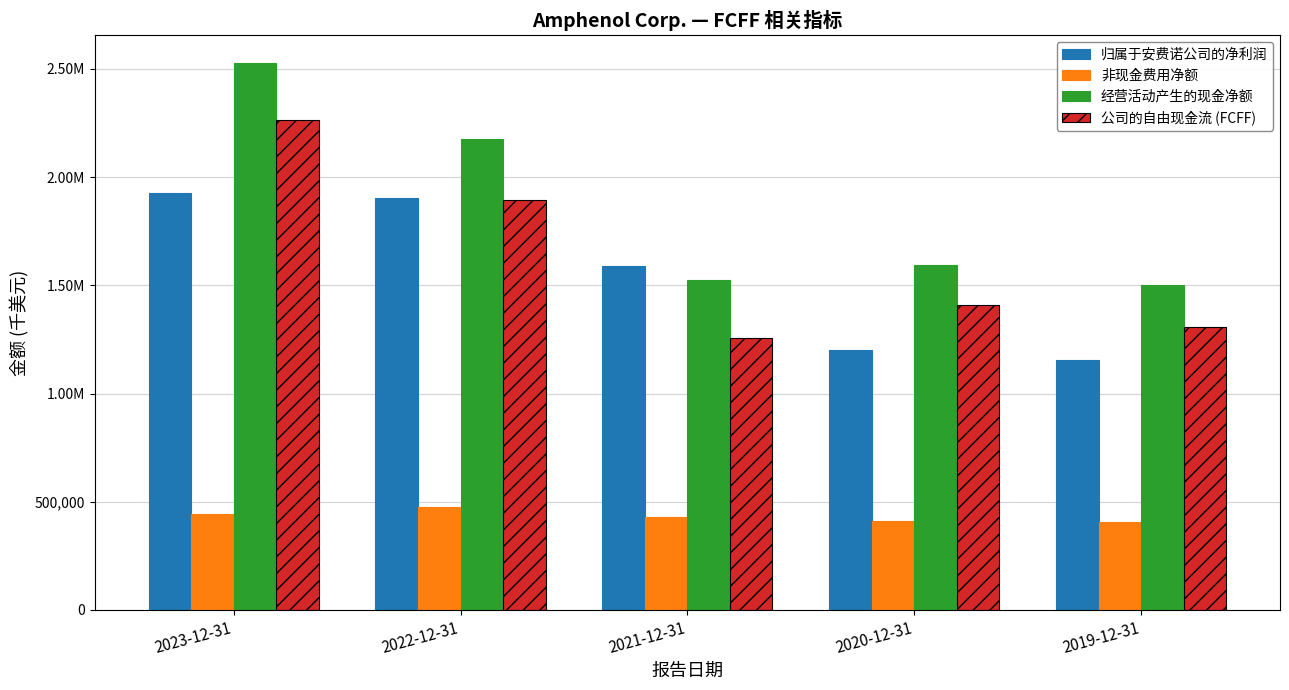

Which series has the largest total across all categories?

经营活动产生的现金净额